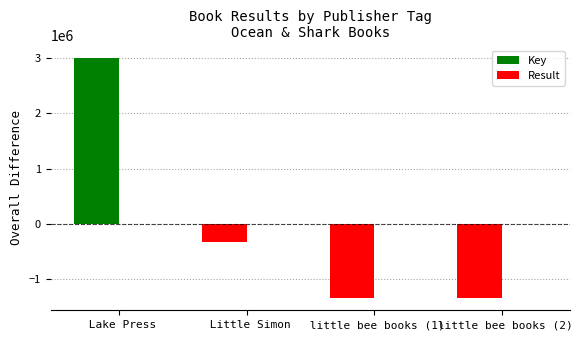

How many data points in Key are above -329978?

1